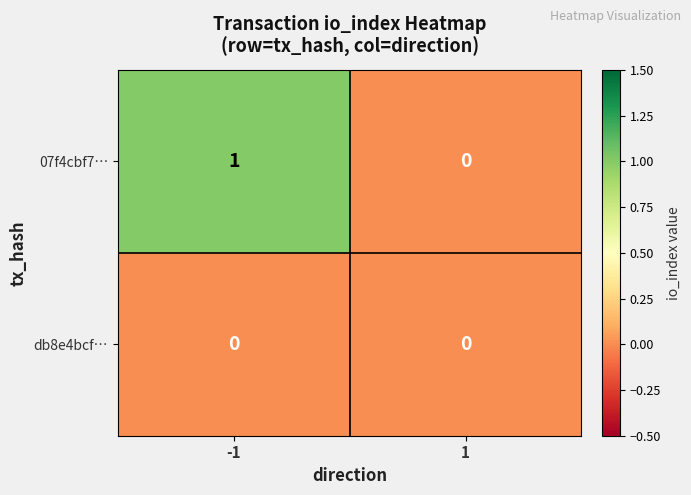

Which series changed the most between -1 and 1?

07f4cbf7…